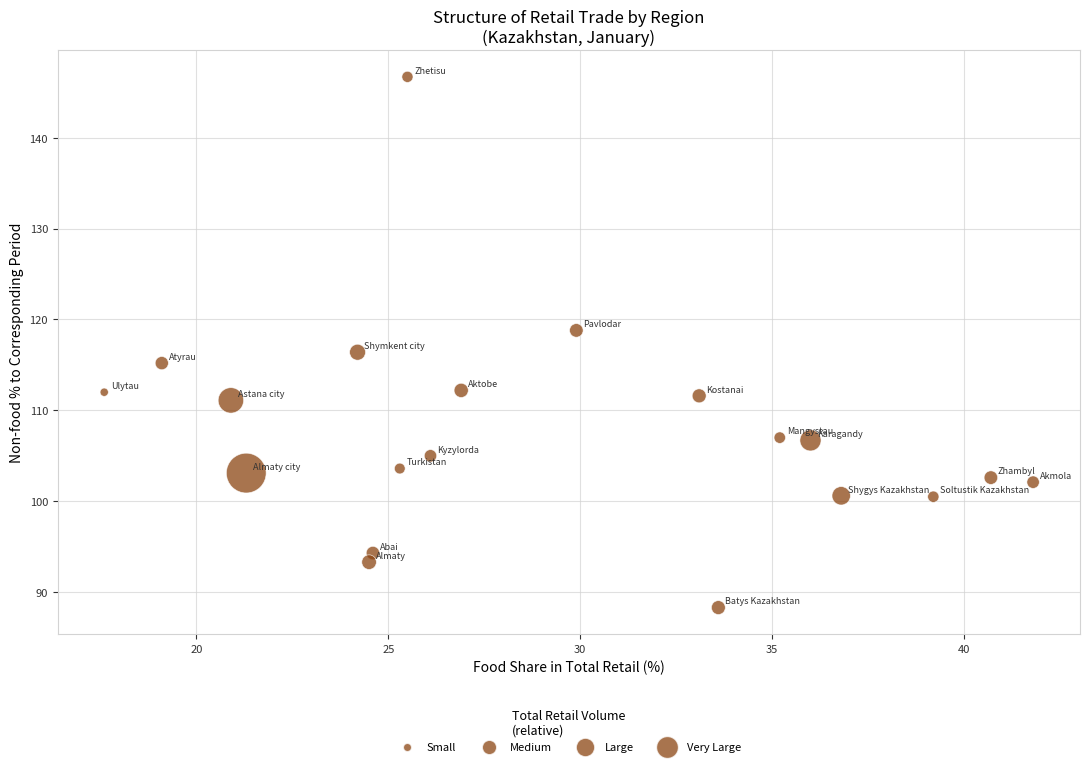

What is the range of Y values (max minus min)?

58.4